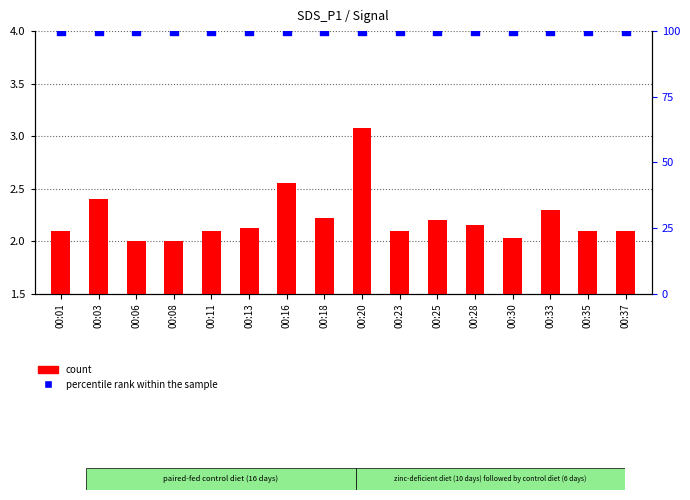

Which series contains the lowest Y value?

count